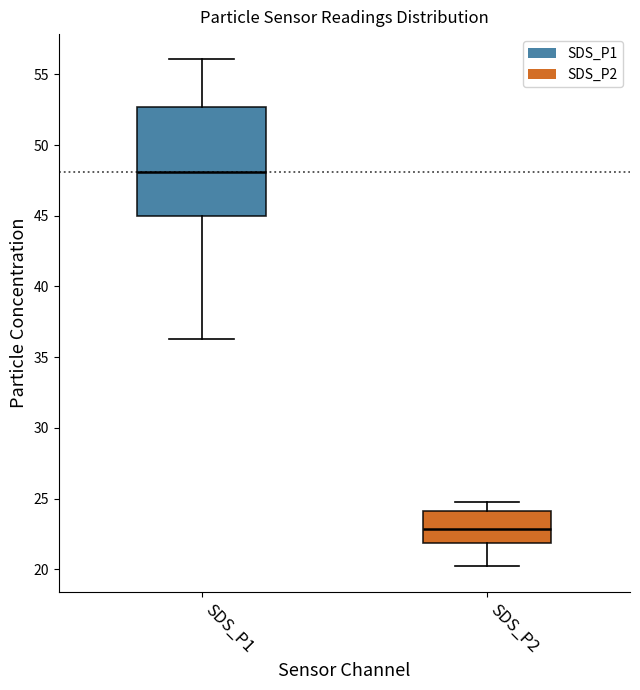

Which box's median line is the lowest?

SDS_P2